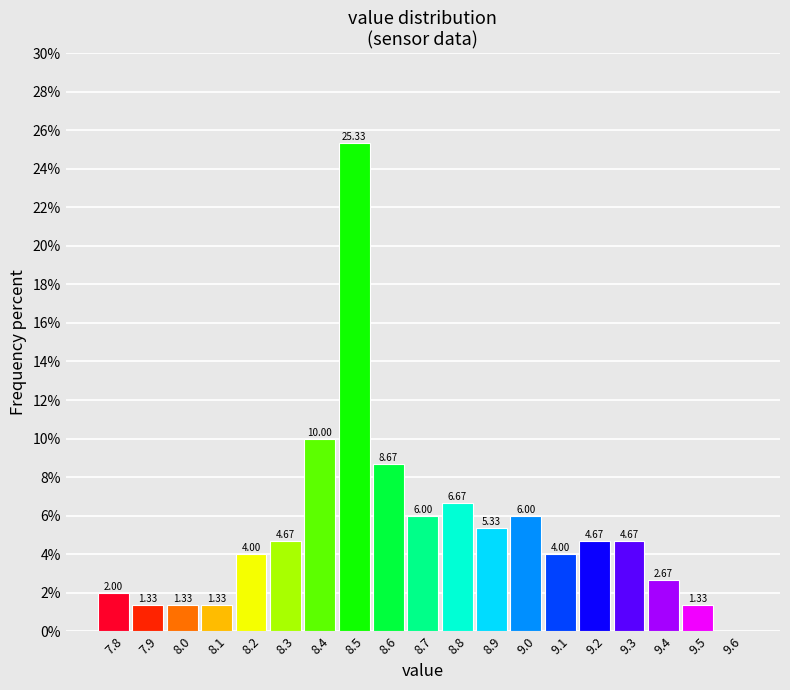

Over which range of the x-axis is the bar tallest?

8.45 to 8.55